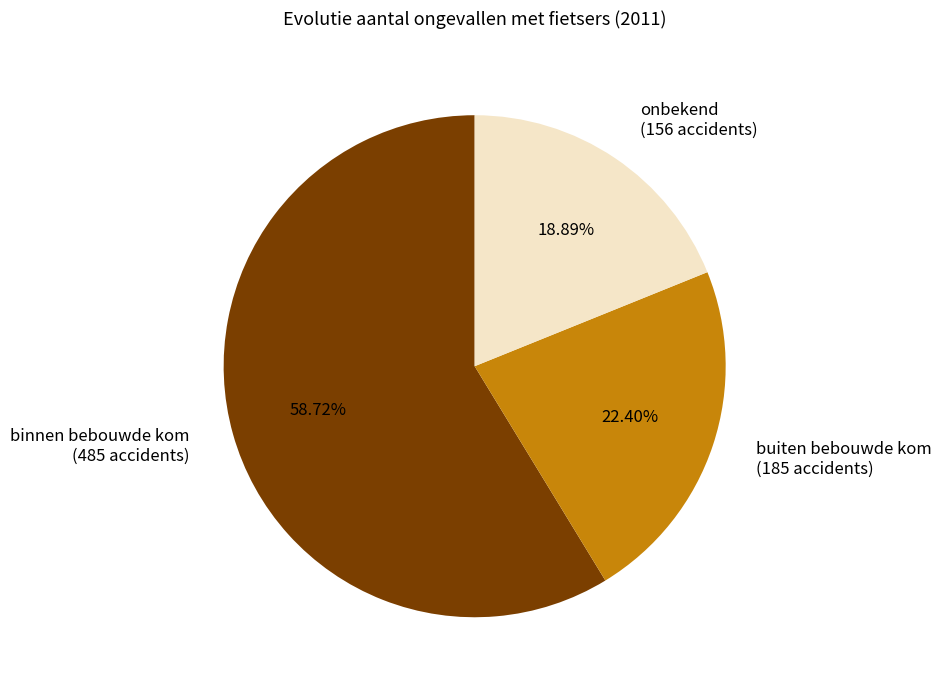

The binnen bebouwde kom slice represents 59% of the pie. True or false?

True